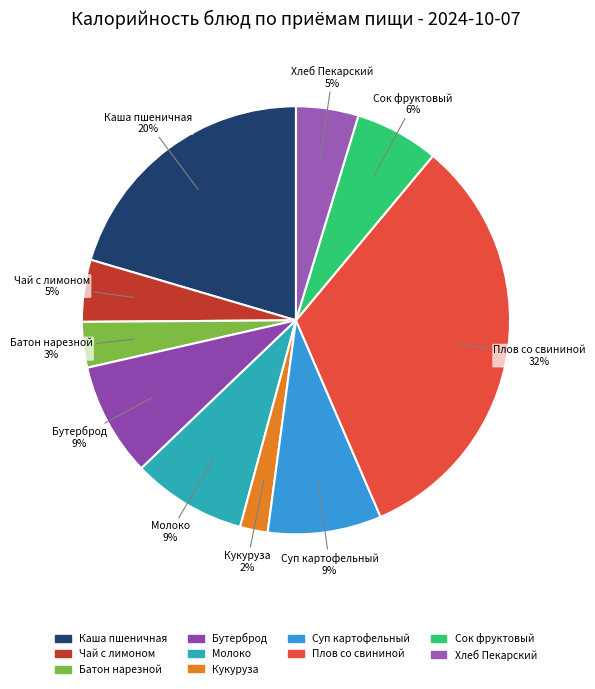

Is it true that Кукуруза is 2% of the pie?

True